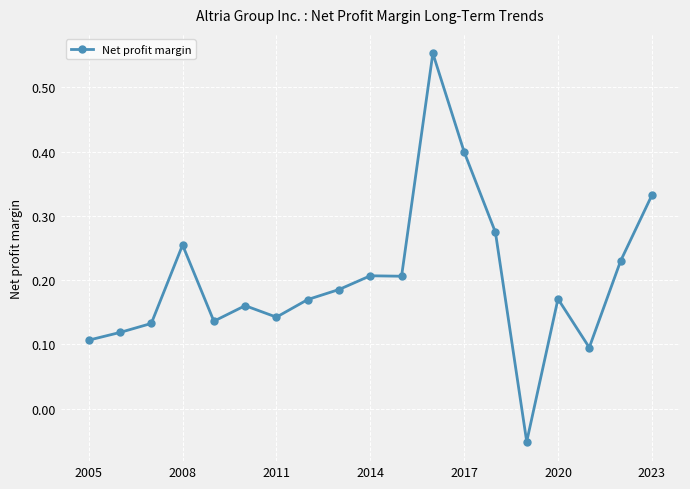

True or false: there are more than 0 points higher than both neighbors.

True